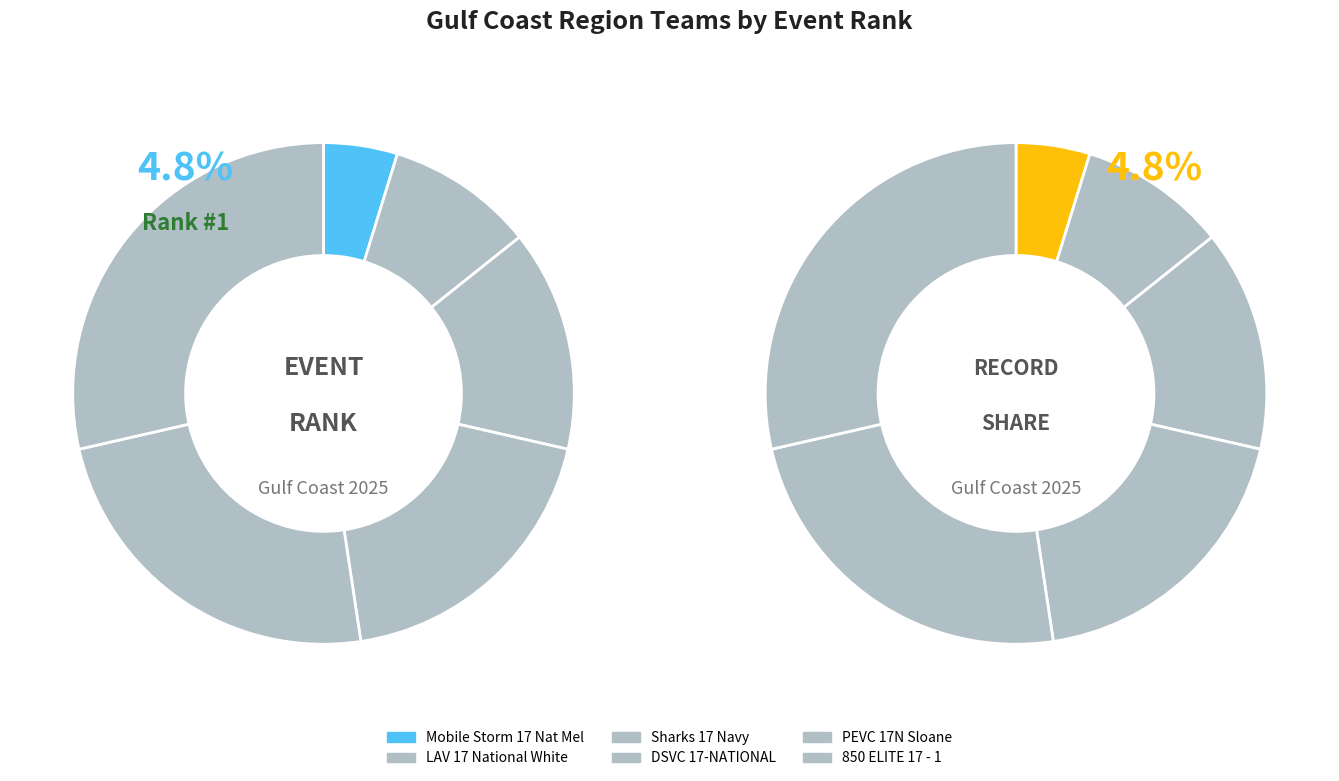

To the nearest percent, what is the average slice percentage?

17%